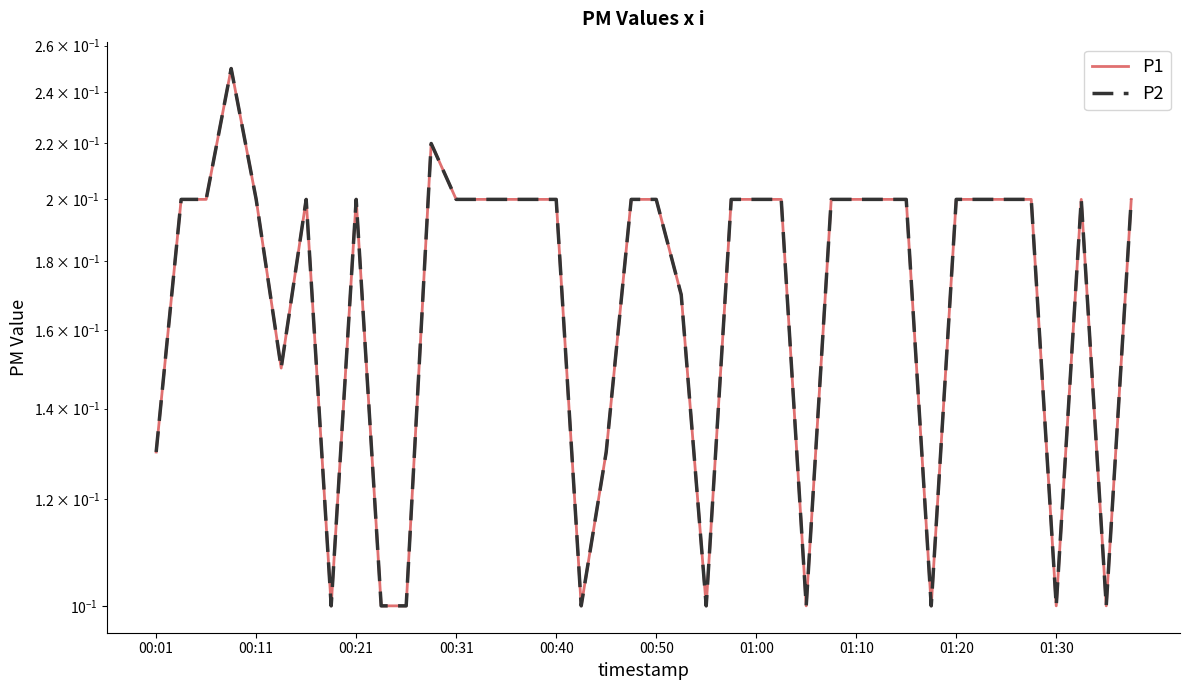

True or false: P1 has more than 1 points higher than both neighbors.

True